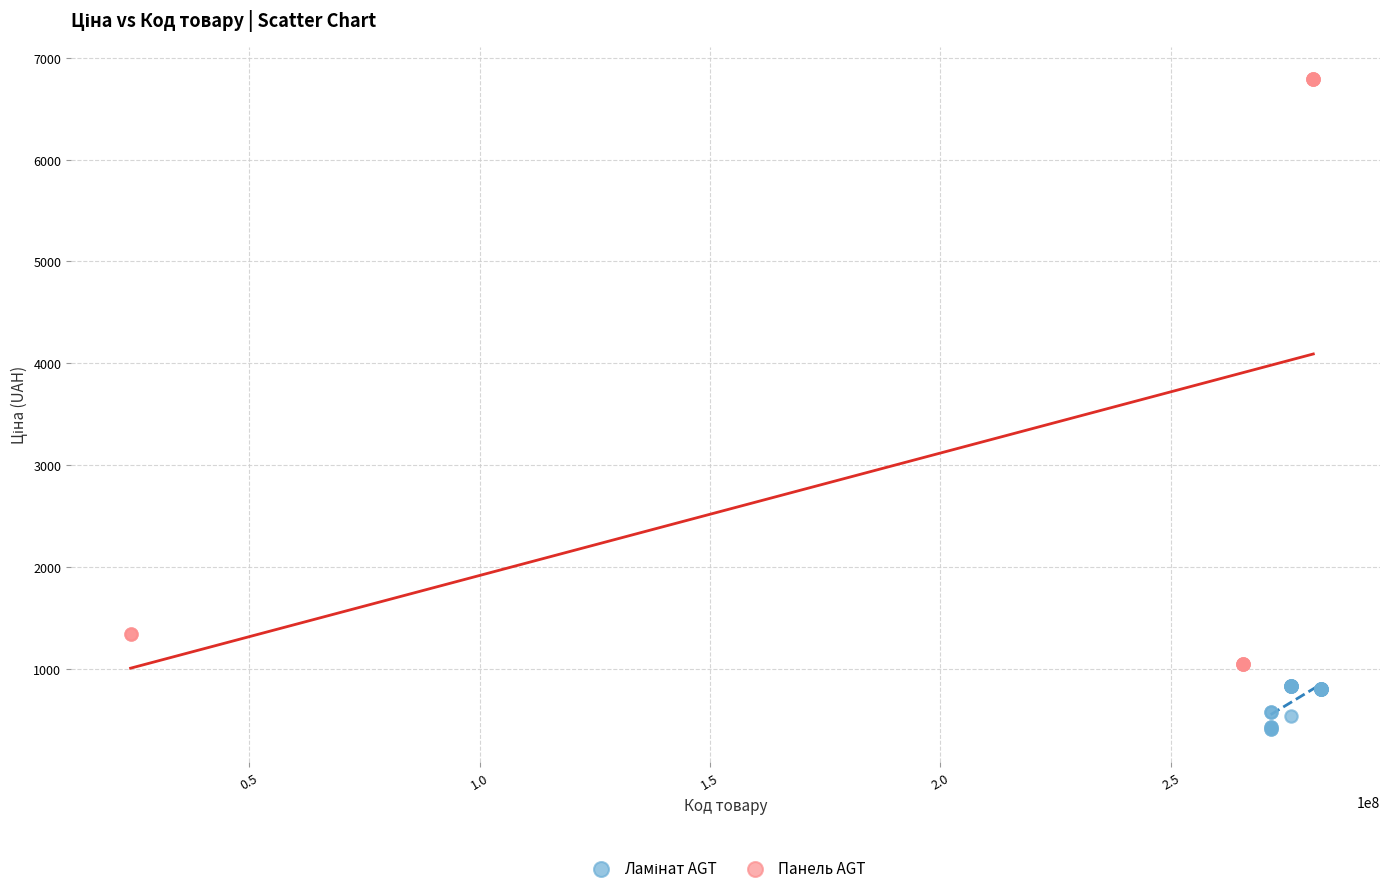

Which series contains the highest Y value?

Панель AGT